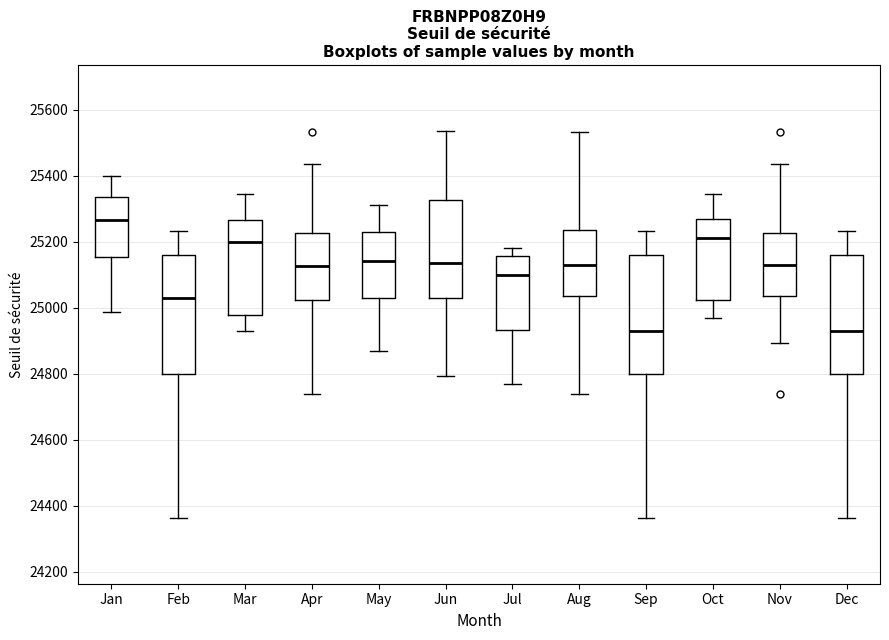

Reading left to right, read every box against the y-axis: the position of its median line, the range the box covers, and the ends of its whiskers. The values are not printed on the chart, so give them approximately, as read against the axis.

Jan: median 25260, box 25160 to 25340, whiskers 24980 to 25400
Feb: median 25020, box 24800 to 25160, whiskers 24360 to 25240
Mar: median 25200, box 24980 to 25260, whiskers 24920 to 25340
Apr: median 25120, box 25020 to 25220, whiskers 24740 to 25440
May: median 25140, box 25020 to 25220, whiskers 24860 to 25320
Jun: median 25140, box 25020 to 25320, whiskers 24800 to 25540
Jul: median 25100, box 24940 to 25160, whiskers 24760 to 25180
Aug: median 25120, box 25040 to 25240, whiskers 24740 to 25540
Sep: median 24920, box 24800 to 25160, whiskers 24360 to 25240
Oct: median 25220, box 25020 to 25260, whiskers 24960 to 25340
Nov: median 25120, box 25040 to 25220, whiskers 24900 to 25440
Dec: median 24920, box 24800 to 25160, whiskers 24360 to 25240